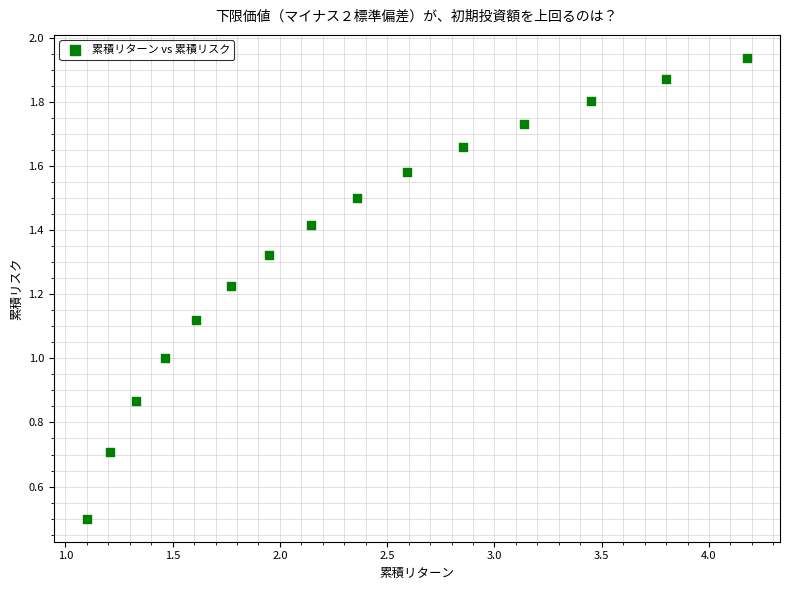

What is the range of Y values (max minus min)?

1.4